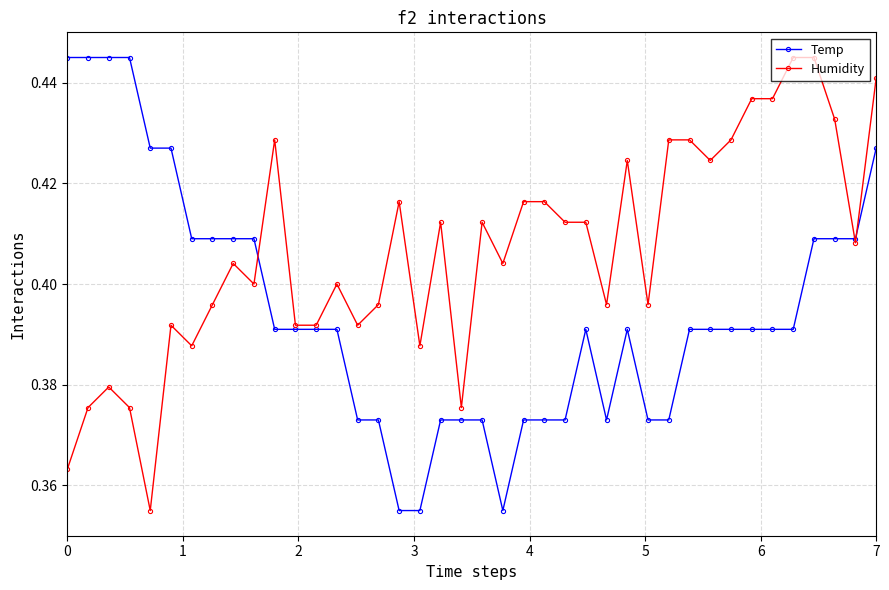

At how many categories does at least one series exceed 0?

40